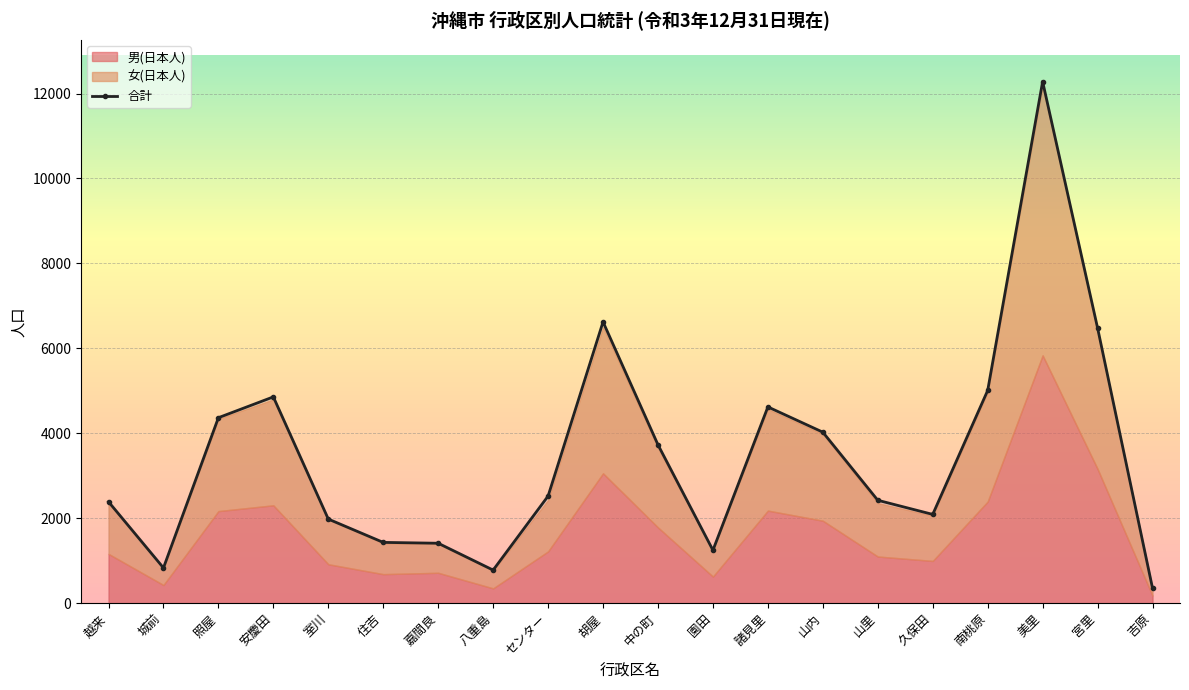

Which label corresponds to the smallest value in the chart?

吉原